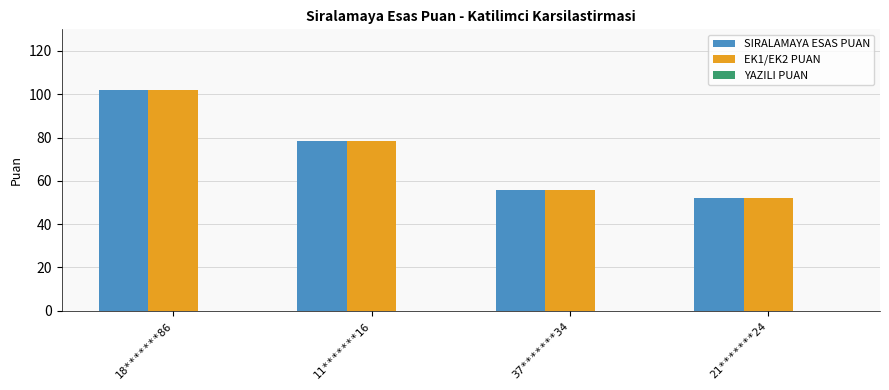

Rank the categories by SIRALAMAYA ESAS PUAN value from highest to lowest.

18*******86, 11*******16, 37*******34, 21*******24